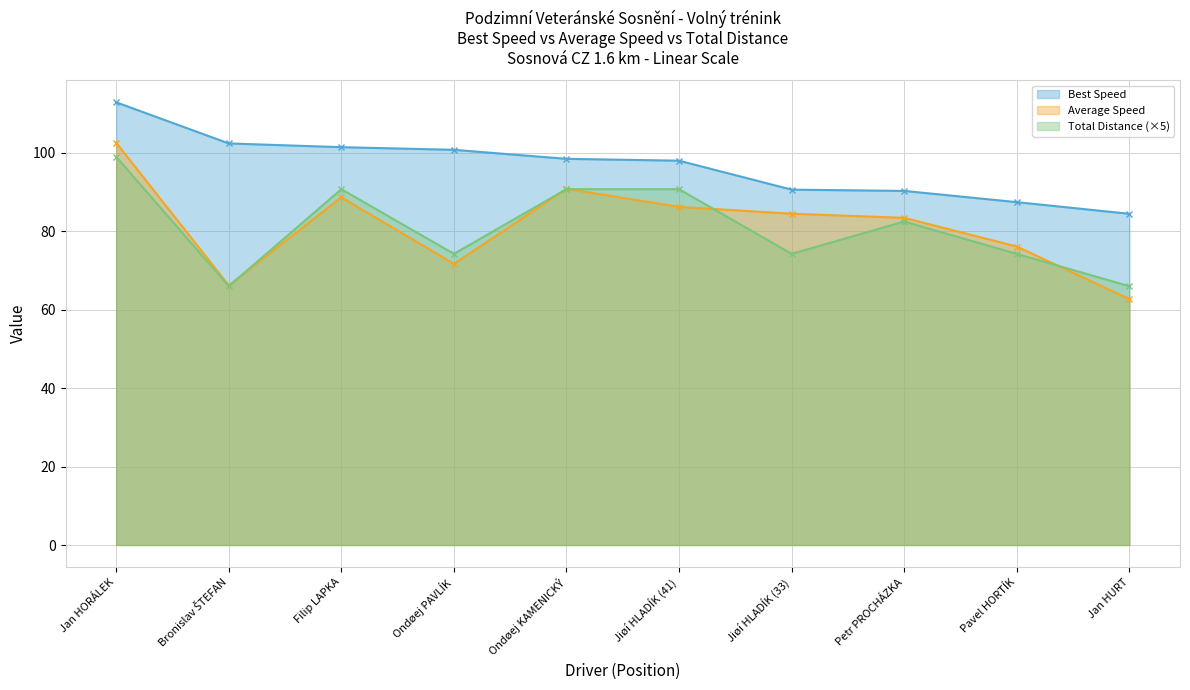

Reading left to right, extract all data points from this chart.

Total Laps: Jan HORÁLEK=99.0	Bronislav ŠTEFAN=66.0	Filip LAPKA=90.8	Ondøej PAVLÍK=74.2	Ondøej KAMENICKÝ=90.8	Jiøí HLADÍK (41)=90.8	Jiøí HLADÍK (33)=74.2	Petr PROCHÁZKA=82.5	Pavel HORTÍK=74.2	Jan HURT=66.0
Best Lap time: Jan HORÁLEK=112.9	Bronislav ŠTEFAN=102.4	Filip LAPKA=101.5	Ondøej PAVLÍK=100.8	Ondøej KAMENICKÝ=98.5	Jiøí HLADÍK (41)=98.0	Jiøí HLADÍK (33)=90.6	Petr PROCHÁZKA=90.3	Pavel HORTÍK=87.4	Jan HURT=84.5
Average Speed: Jan HORÁLEK=102.6	Bronislav ŠTEFAN=66.2	Filip LAPKA=88.7	Ondøej PAVLÍK=71.7	Ondøej KAMENICKÝ=90.8	Jiøí HLADÍK (41)=86.2	Jiøí HLADÍK (33)=84.5	Petr PROCHÁZKA=83.4	Pavel HORTÍK=76.1	Jan HURT=62.7